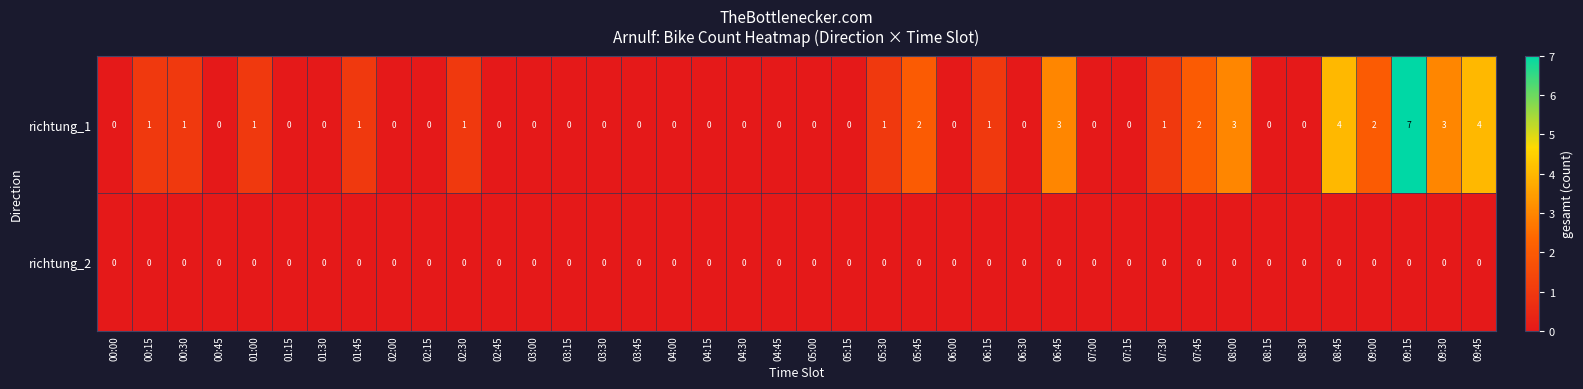

Count the richtung_1 values in the range 0 to 1.

31